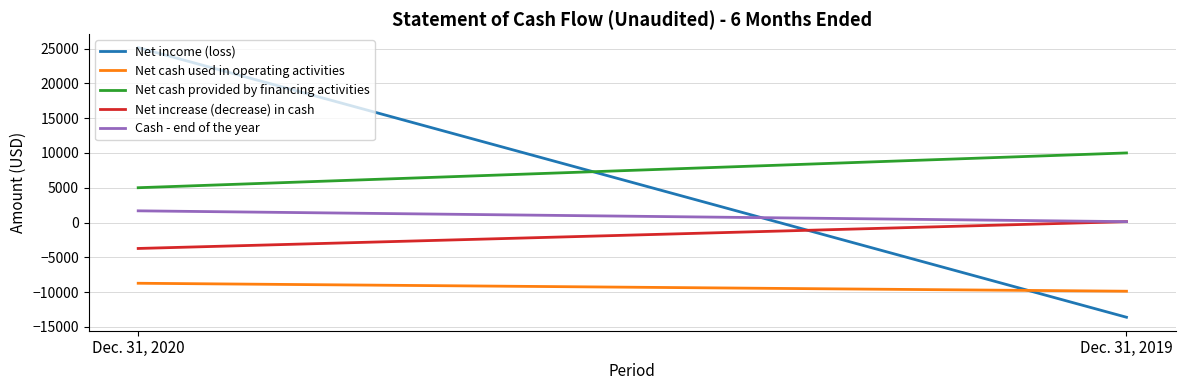

How many data points in Net cash provided by financing activities are less than 10000?

1